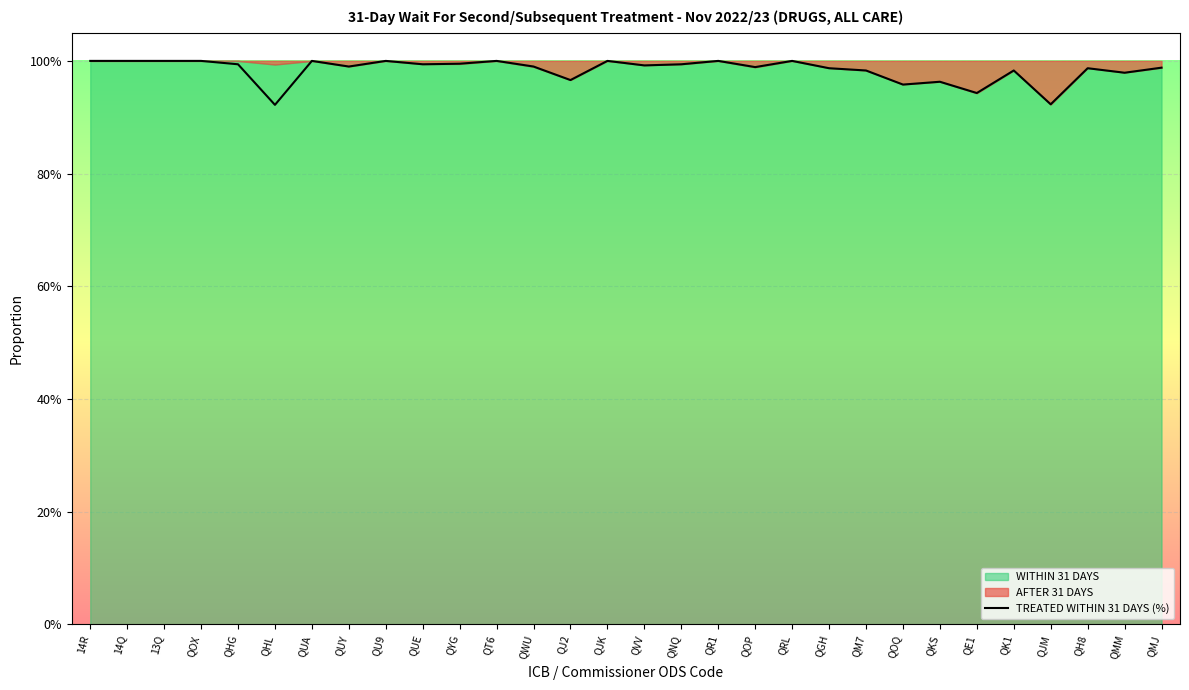

Which has a higher value, QJ2 or QJK?

QJK